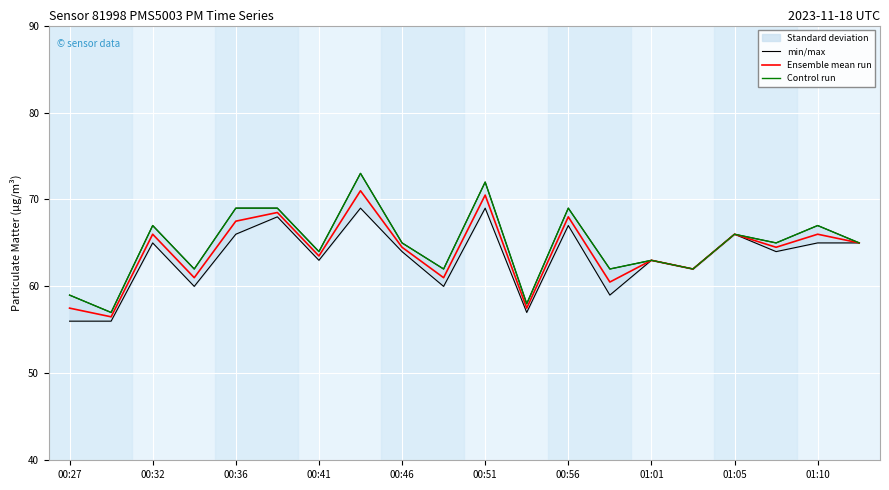

What position from the left is 00:27?

1